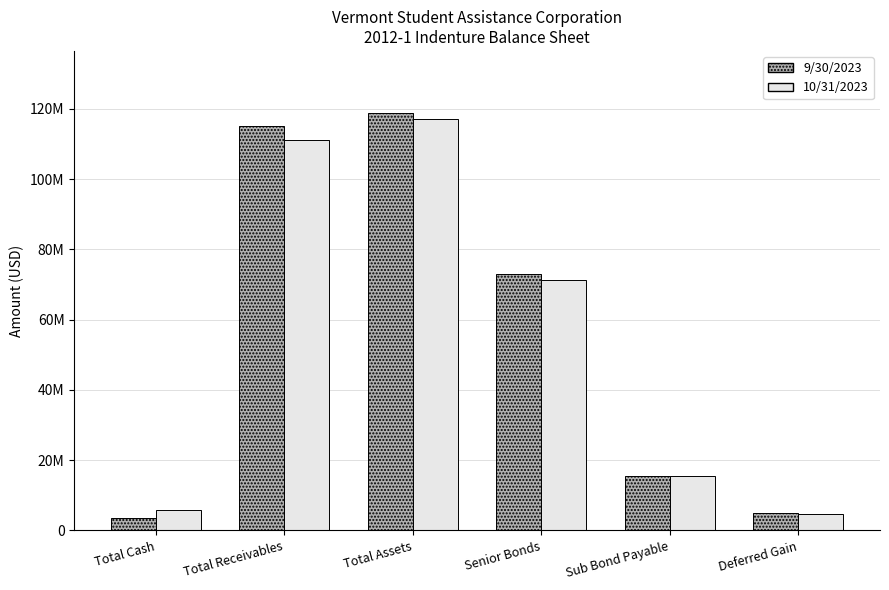

At which label does 9/30/2023 first exceed 73101896?

Total Receivables